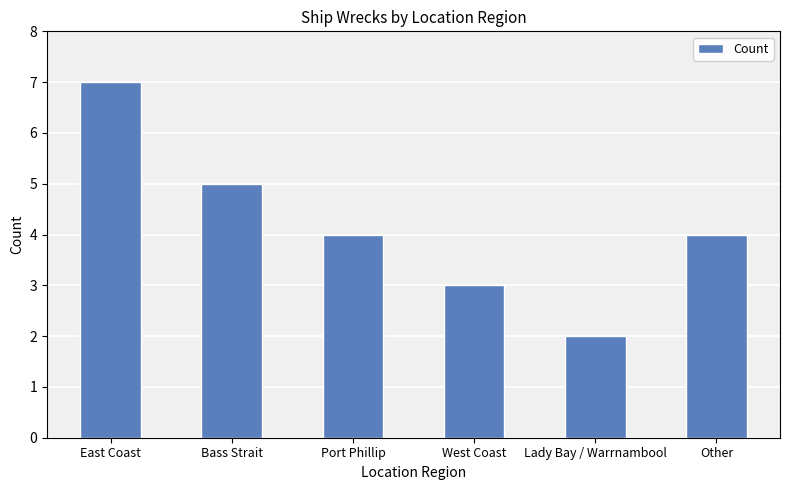

True or false: the data shows 5 at Bass Strait.

True